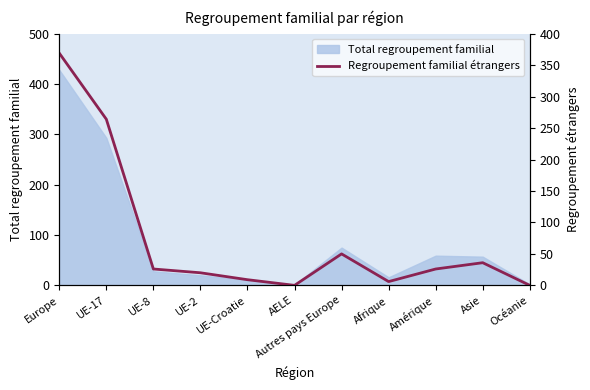

Does the chart display data point markers on the line(s)?

No